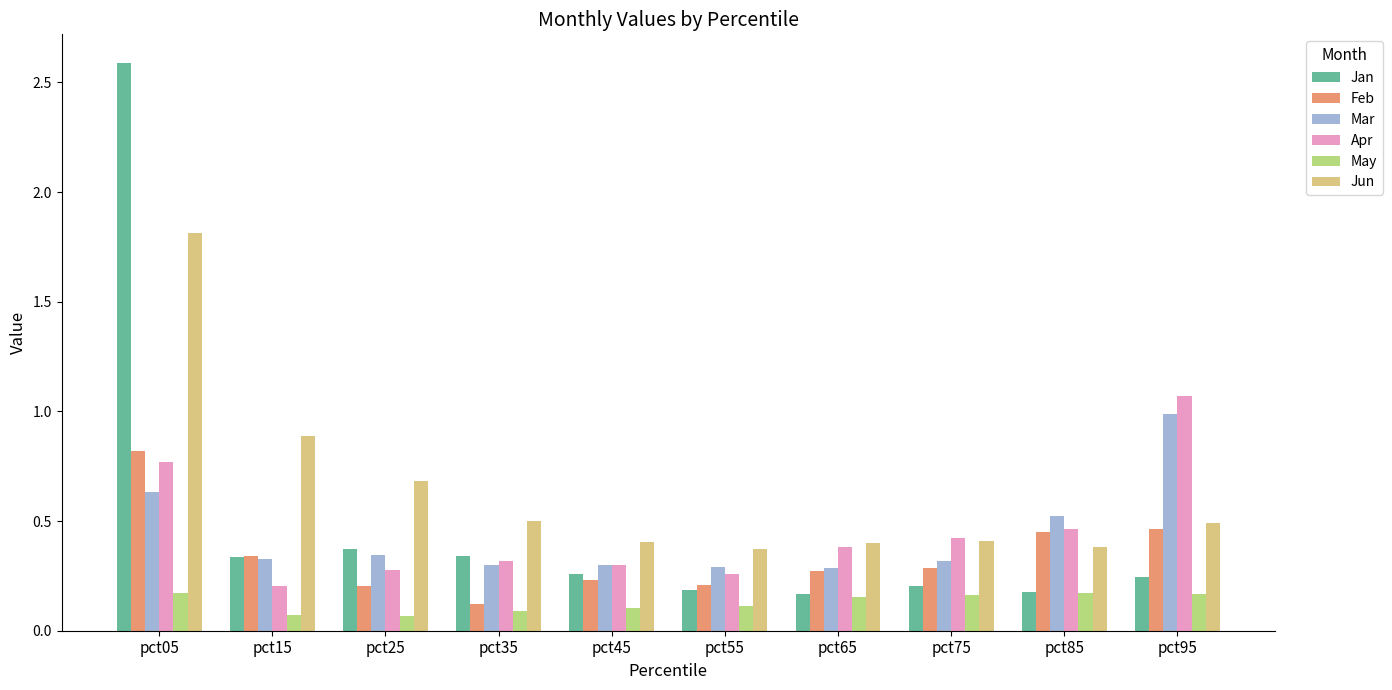

What is the total value across all series at pct45?

1.6